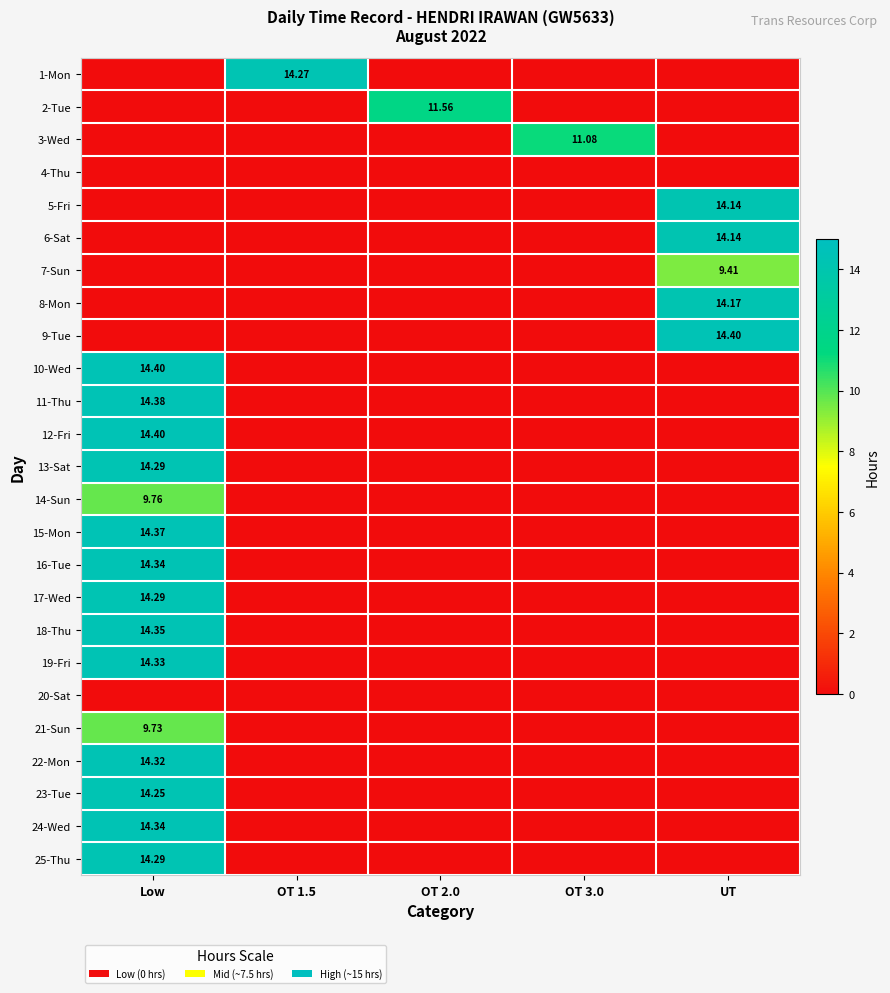

At how many categories does at least one series exceed 14?

3